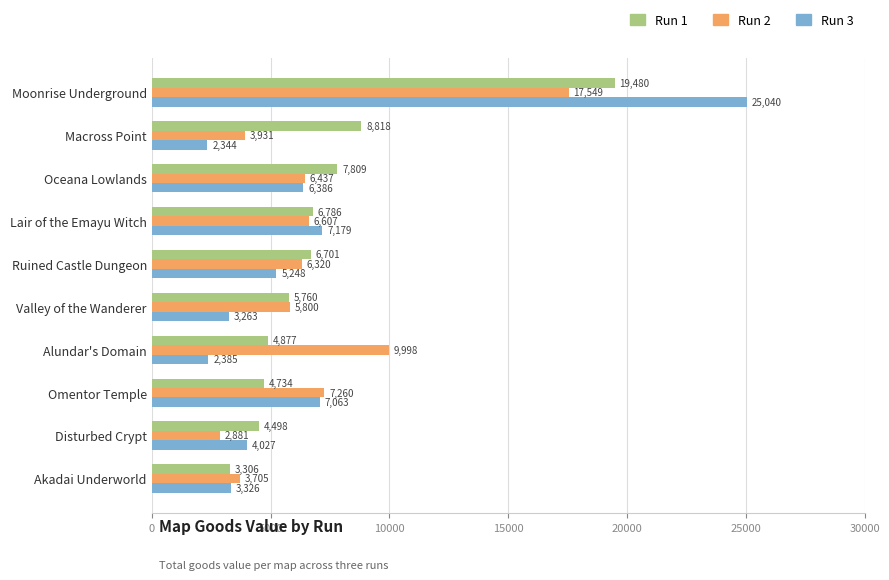

What is the sum of all Run 2 values?

70488